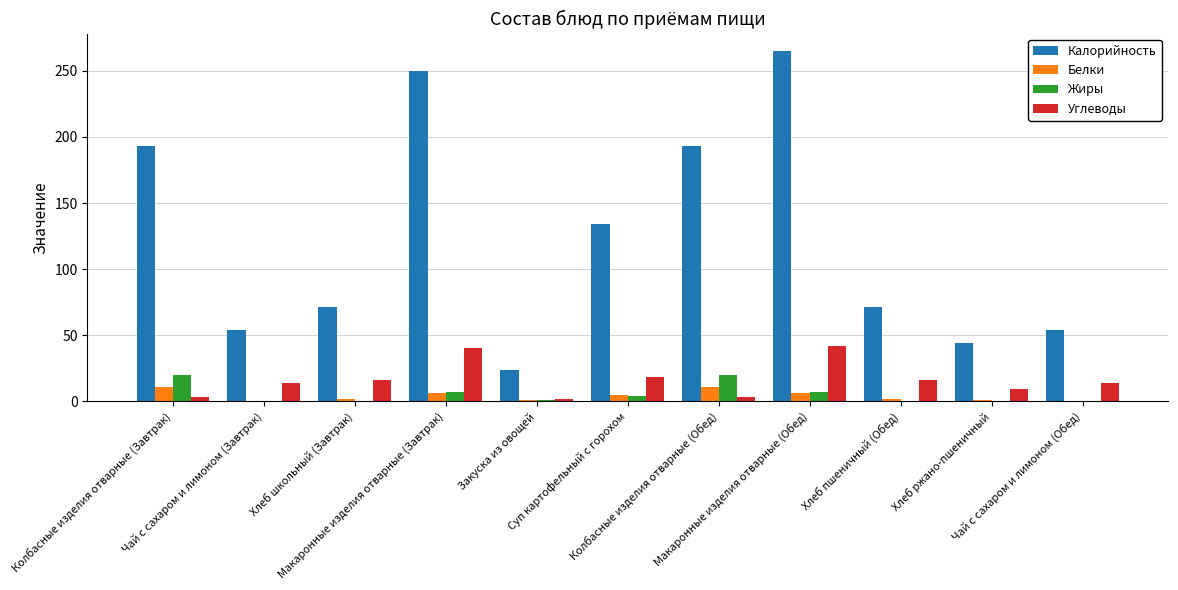

Which series has the largest total across all categories?

Калорийность